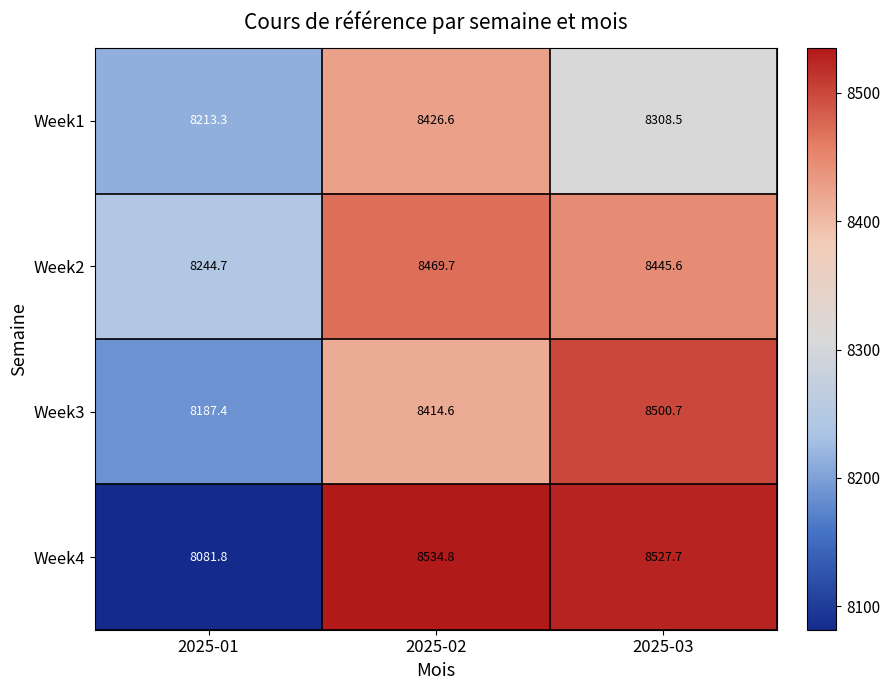

What is the difference between the highest and lowest values at 2025-01?

162.9